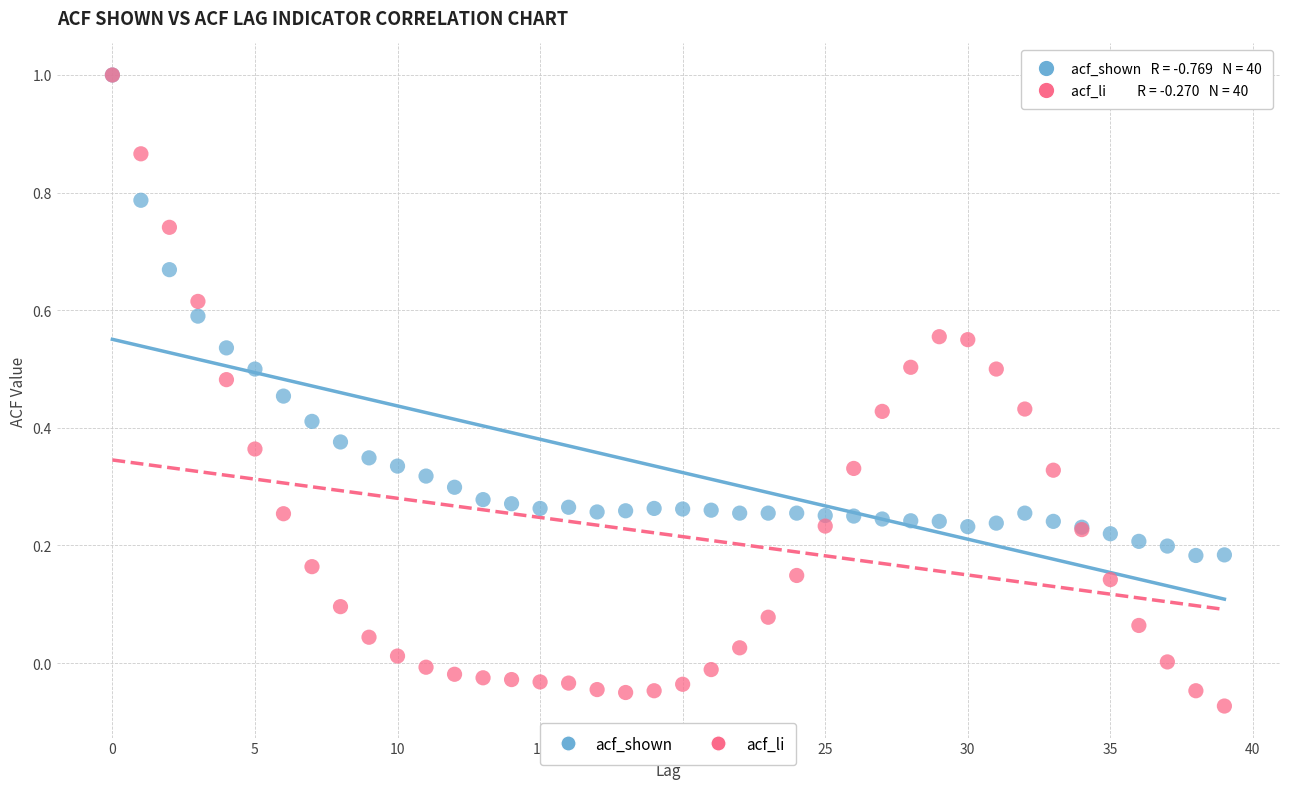

Which series has the widest spread of Y values?

acf_li